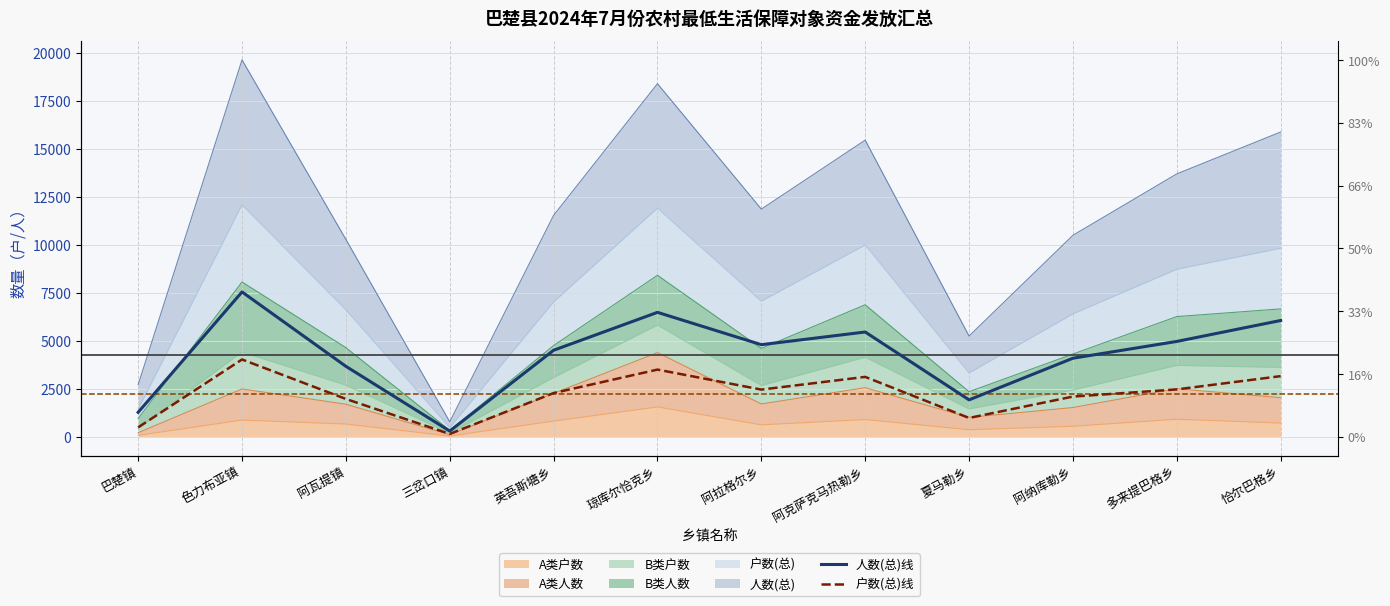

How many lines are shown in the chart?

2